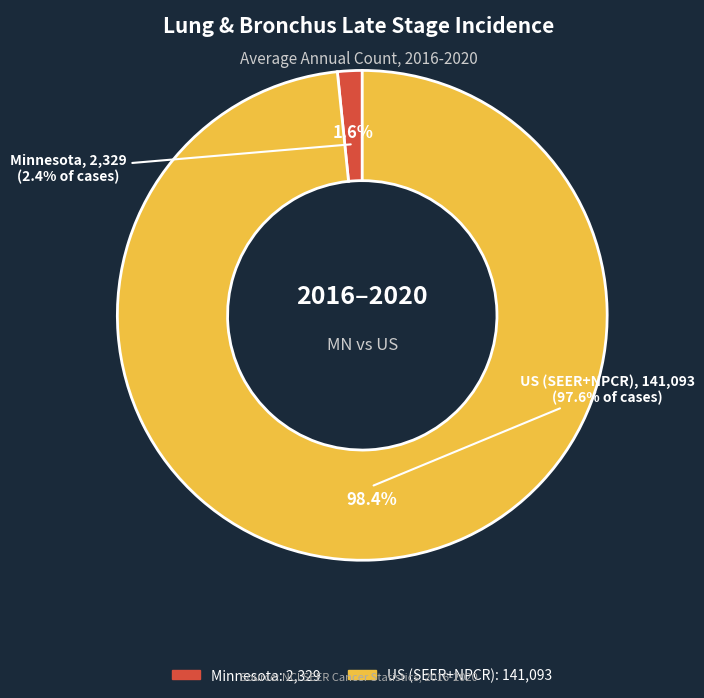

How many slices are in this pie chart?

2